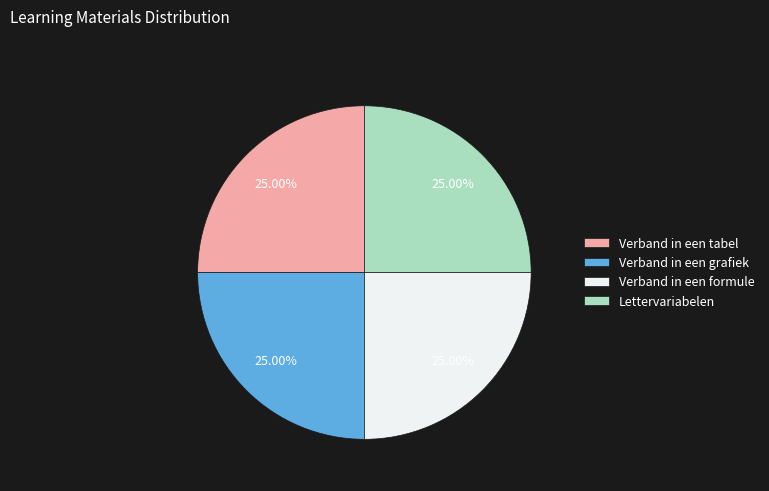

What percentage is the Verband in een grafiek slice, to the nearest percent?

25%